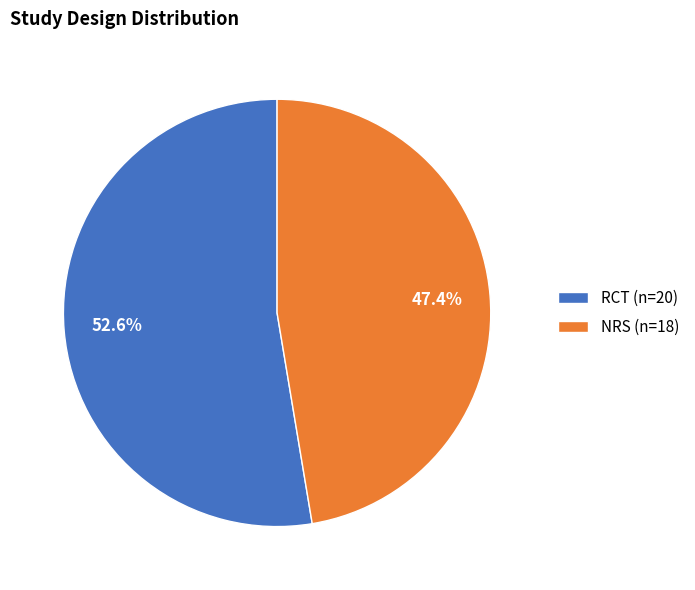

Rank the categories by value from highest to lowest.

RCT, NRS